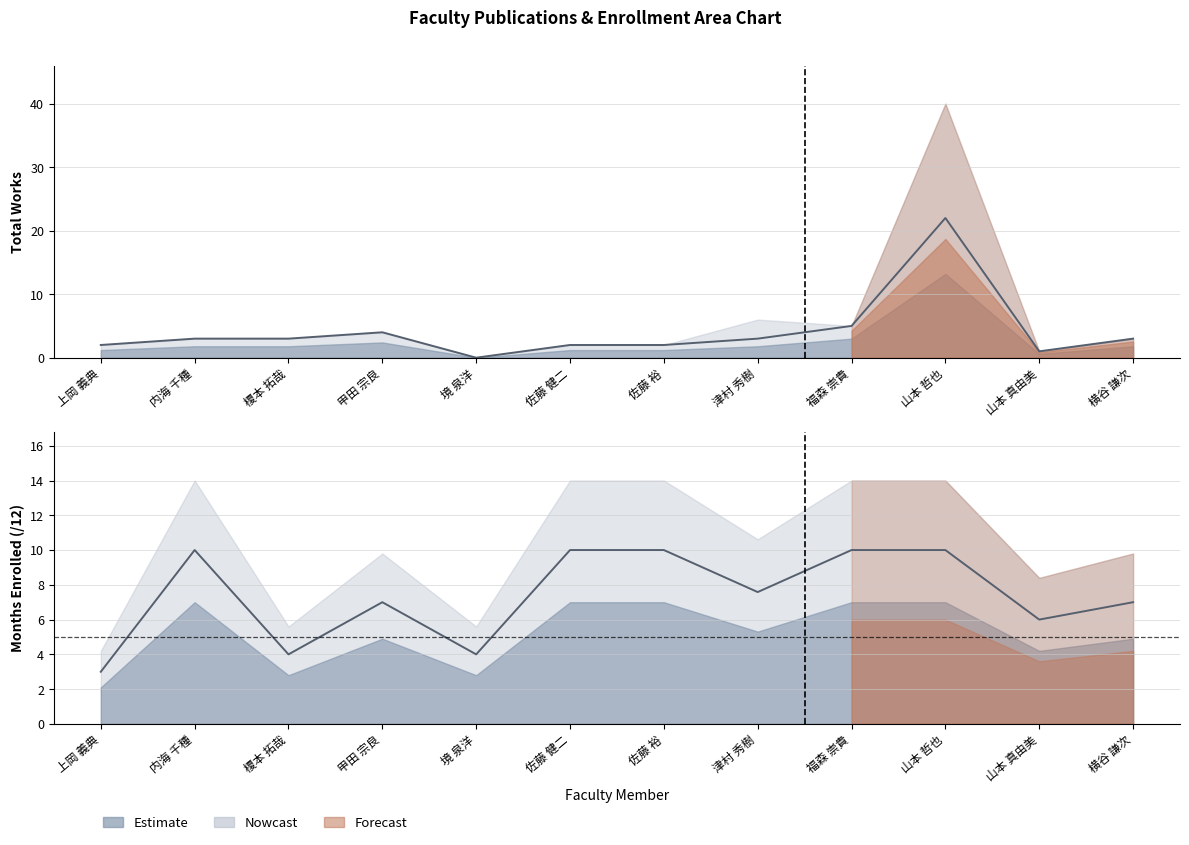

Reading left to right, extract all data points from this chart.

著作合計: 2.0	3.0	3.0	4.0	0.0	2.0	2.0	3.0	5.0	22.0	1.0	3.0
在籍月数: 3.0	10.0	4.0	7.0	4.0	10.0	10.0	7.6	10.0	10.0	6.0	7.0